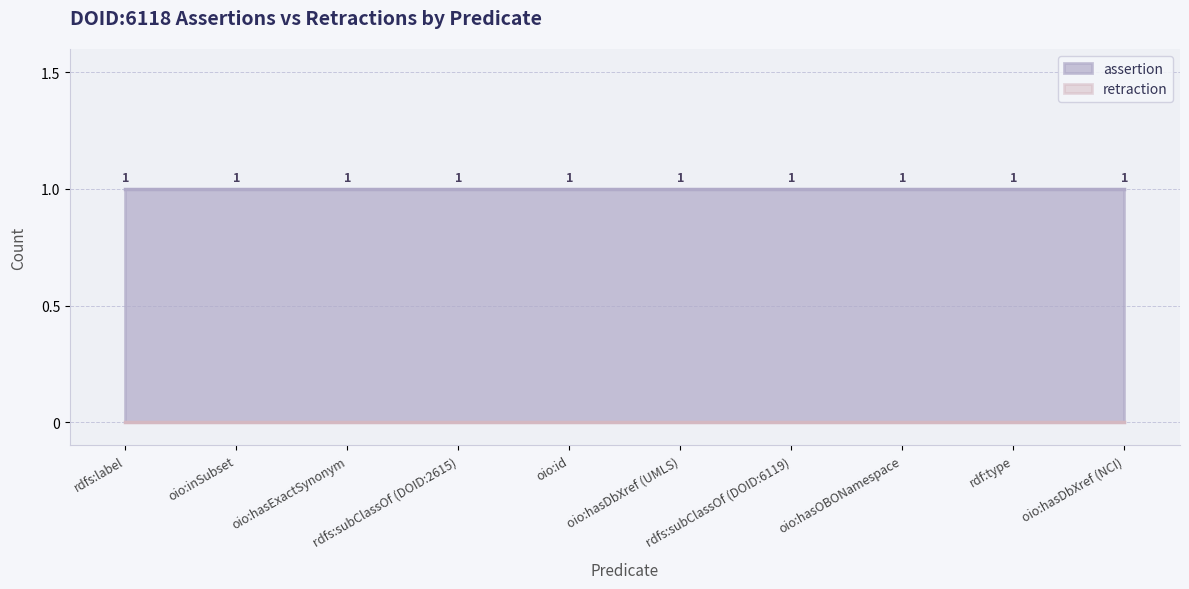

True or false: assertion and retraction intersect in this chart.

False